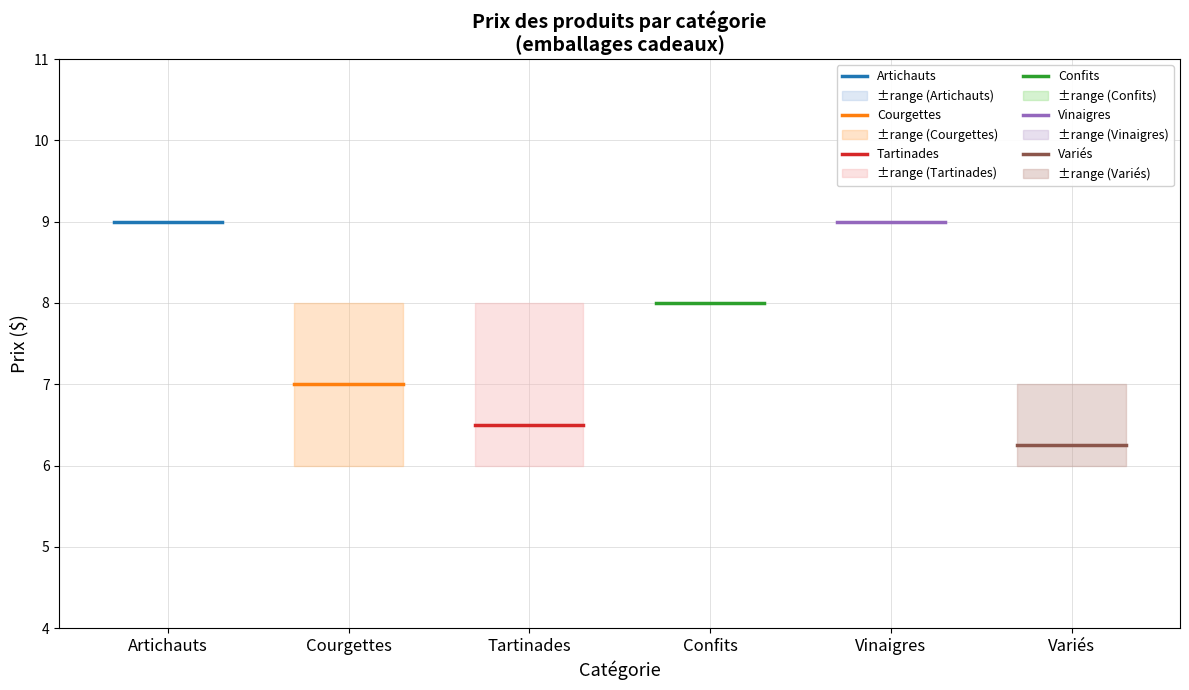

What is the average value of the Courgettes series?

7.0